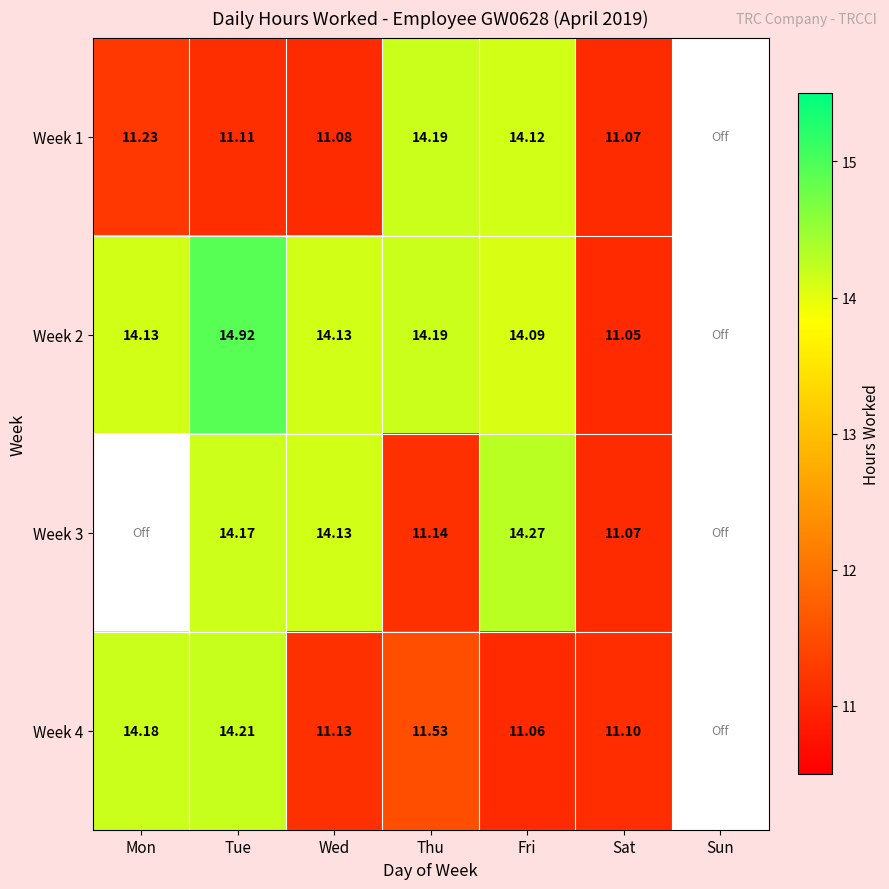

At Fri, list the series in order from largest to smallest.

Week 3, Week 1, Week 2, Week 4